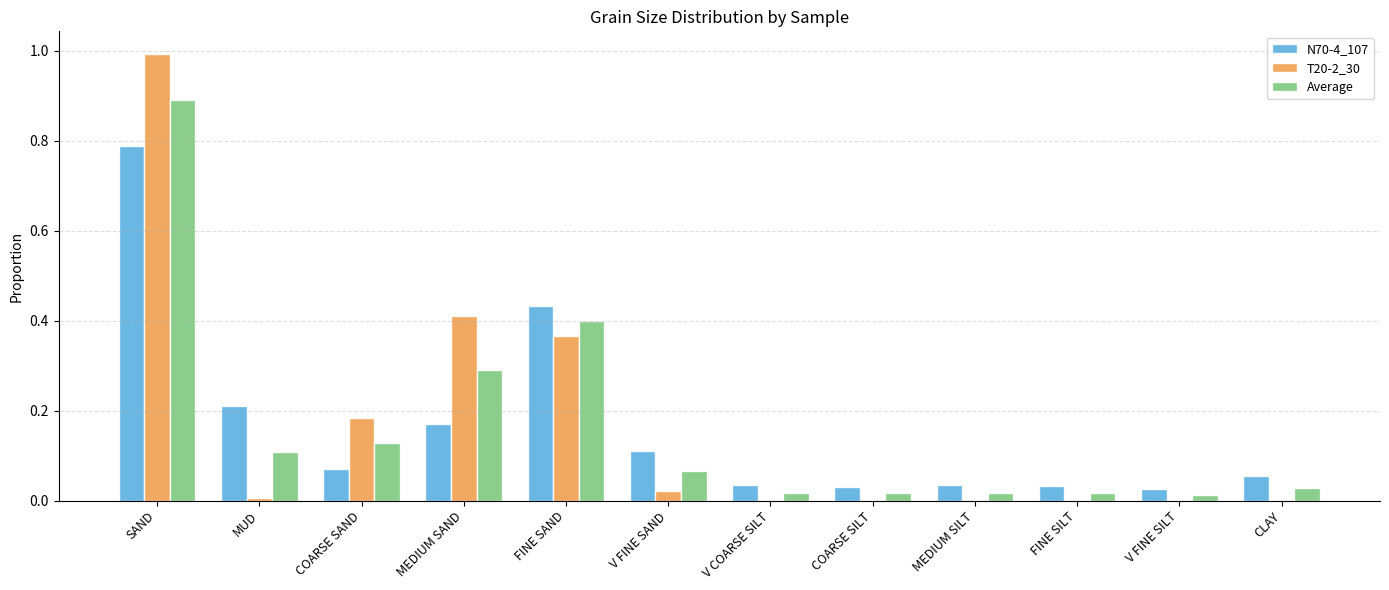

What is the greatest value displayed?

1.0